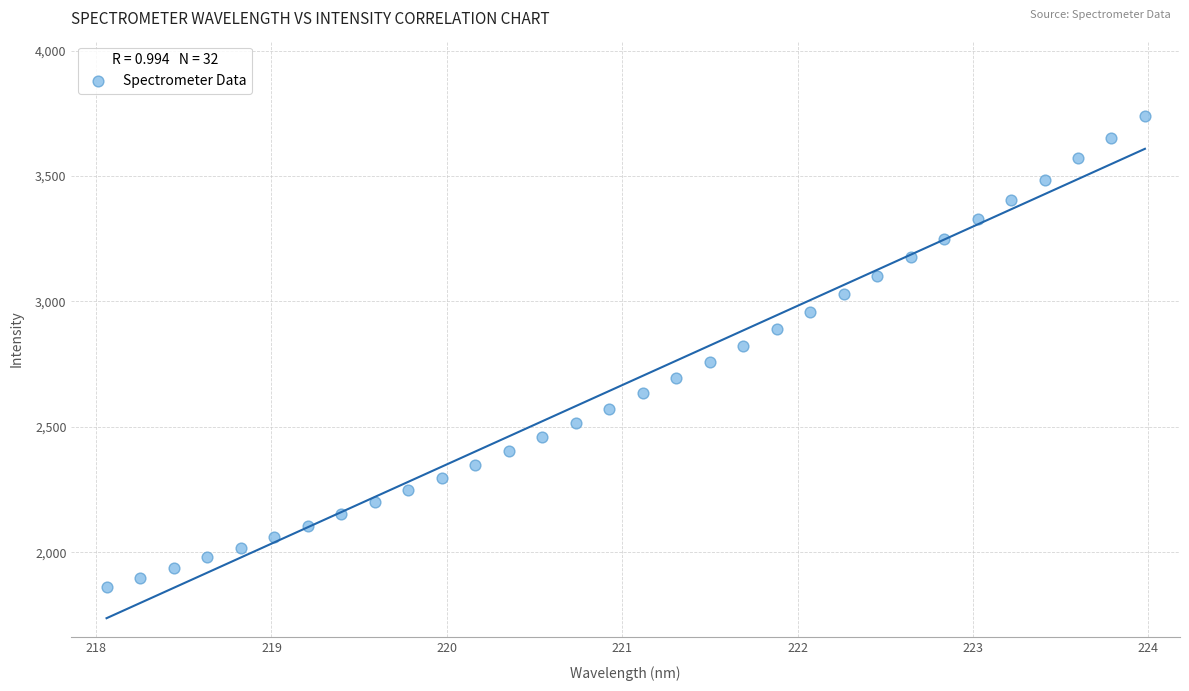

What is the range of X values (max minus min)?

5.9